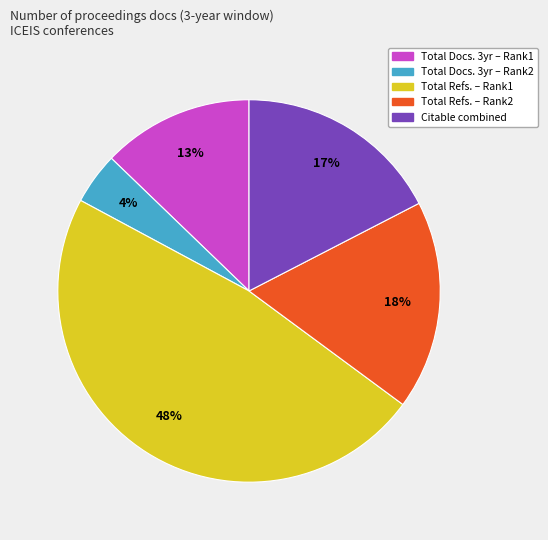

How many segments does this pie chart have?

5